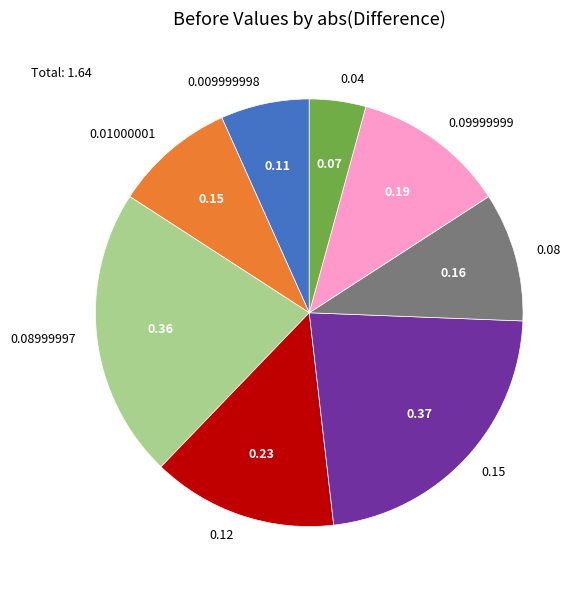

Does any single category account for the majority?

No